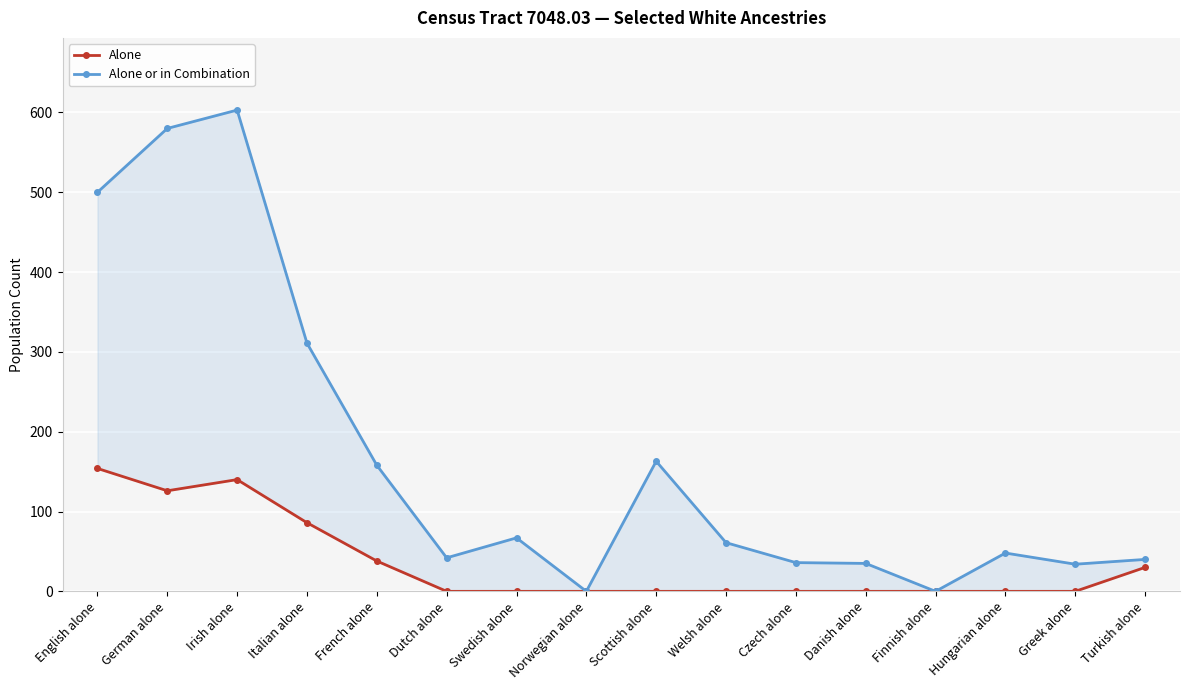

What is the total value across all series at Welsh alone?

61